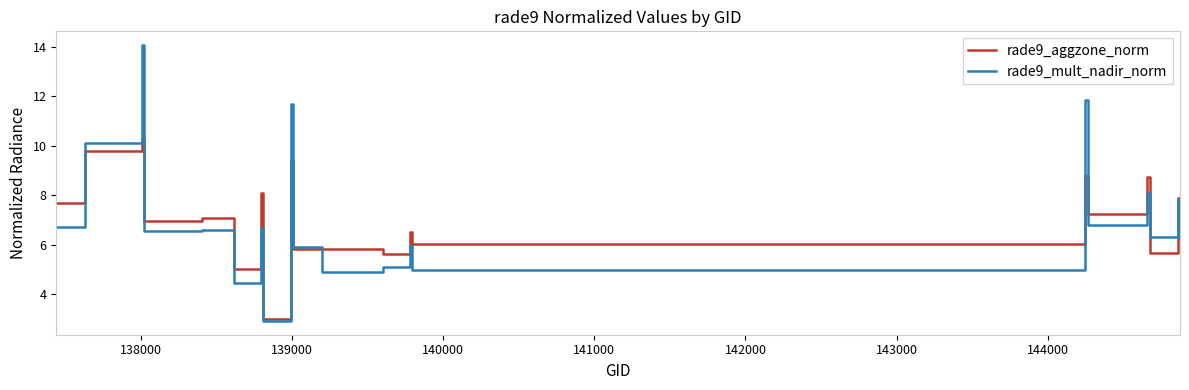

Which series has the widest spread of values?

rade9_mult_nadir_norm